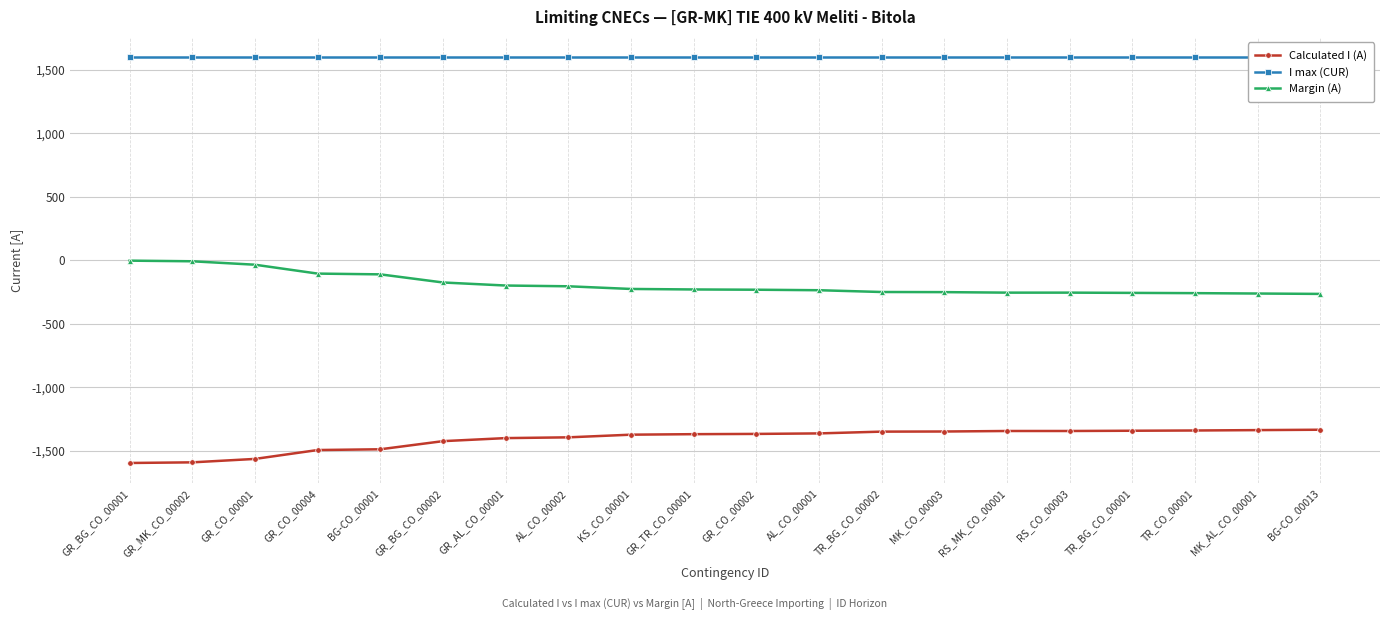

What is the difference between the second highest and second lowest values in the Margin (A) series?

254